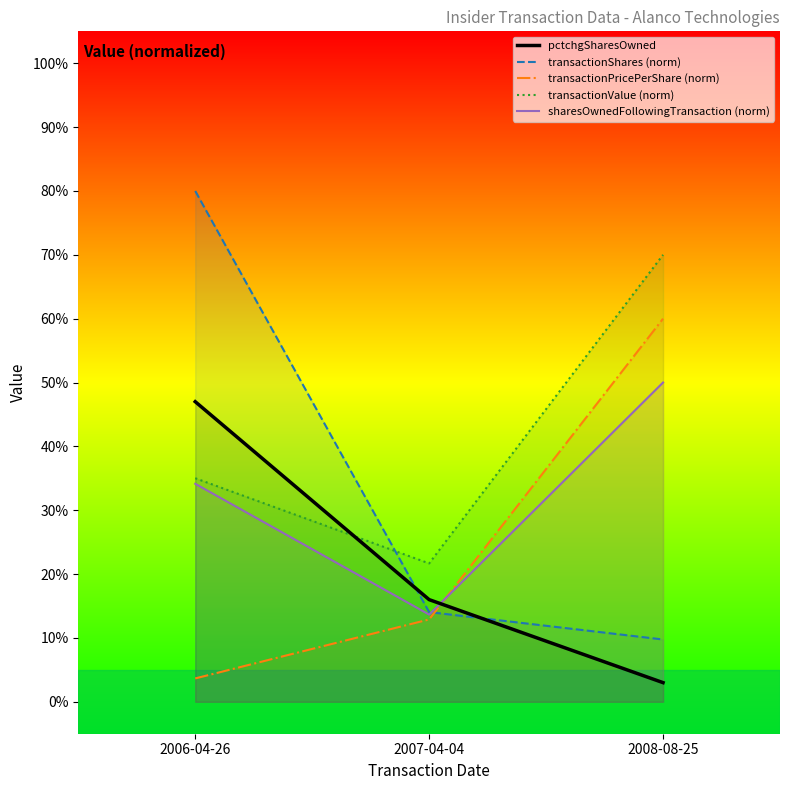

List the labels in order of transactionValue (norm) value, largest first.

2008-08-25, 2006-04-26, 2007-04-04